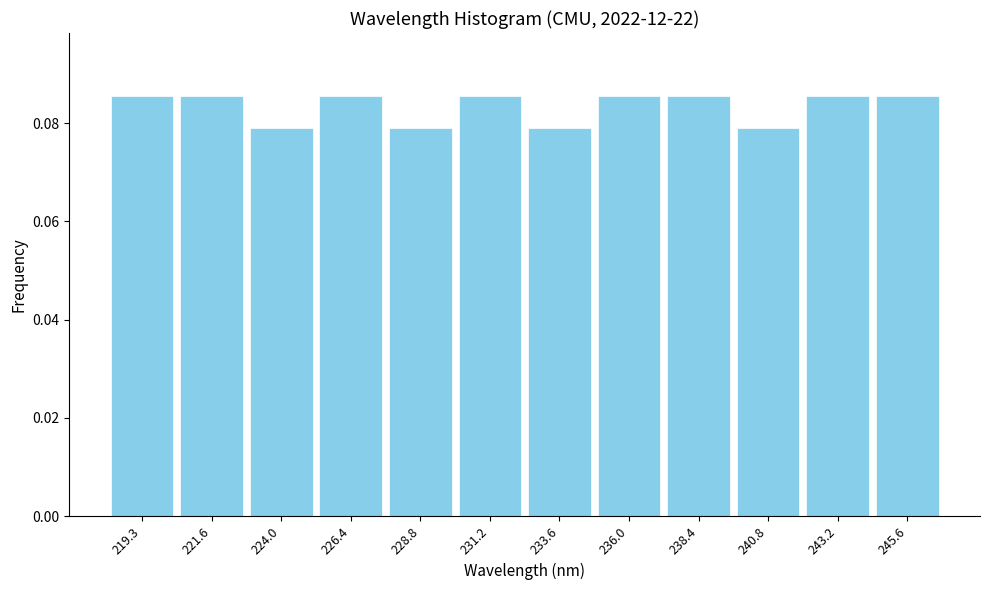

Reading left to right, list every bar in this chart as the range it spans on the x-axis followed by its height. Neither the bar edges nor the heights are printed on the chart, so give them approximately, as read against the axes.

218.0 to 220.5: 0.086
220.5 to 223.0: 0.086
223.0 to 225.0: 0.078
225.0 to 227.5: 0.086
227.5 to 230.0: 0.078
230.0 to 232.5: 0.086
232.5 to 235.0: 0.078
235.0 to 237.0: 0.086
237.0 to 239.5: 0.086
239.5 to 242.0: 0.078
242.0 to 244.5: 0.086
244.5 to 246.5: 0.086